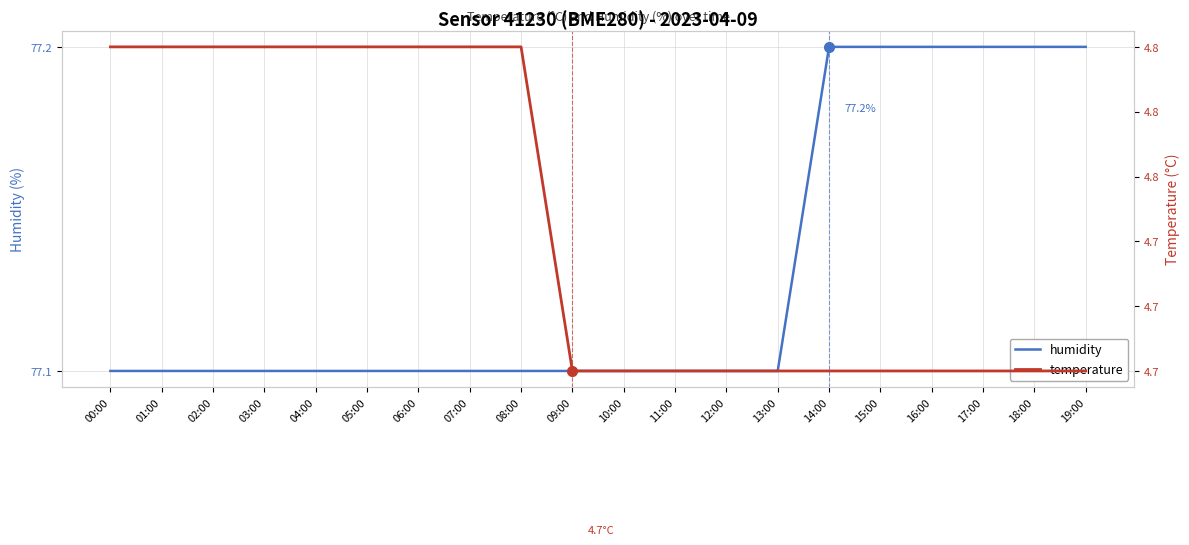

Reading left to right, transcribe all the data shown in this chart.

humidity: 00:00=77.1	01:00=77.1	02:00=77.1	03:00=77.1	04:00=77.1	05:00=77.1	06:00=77.1	07:00=77.1	08:00=77.1	09:00=77.1	10:00=77.1	11:00=77.1	12:00=77.1	13:00=77.1	14:00=77.2	15:00=77.2	16:00=77.2	17:00=77.2	18:00=77.2	19:00=77.2
temperature: 00:00=4.8	01:00=4.8	02:00=4.8	03:00=4.8	04:00=4.8	05:00=4.8	06:00=4.8	07:00=4.8	08:00=4.8	09:00=4.7	10:00=4.7	11:00=4.7	12:00=4.7	13:00=4.7	14:00=4.7	15:00=4.7	16:00=4.7	17:00=4.7	18:00=4.7	19:00=4.7